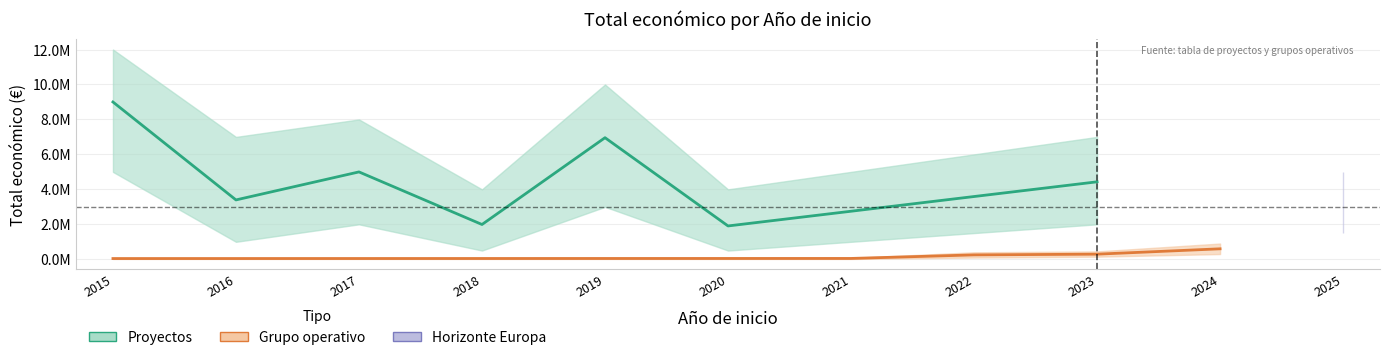

What is the sum of all Grupo operativo values?

1233878